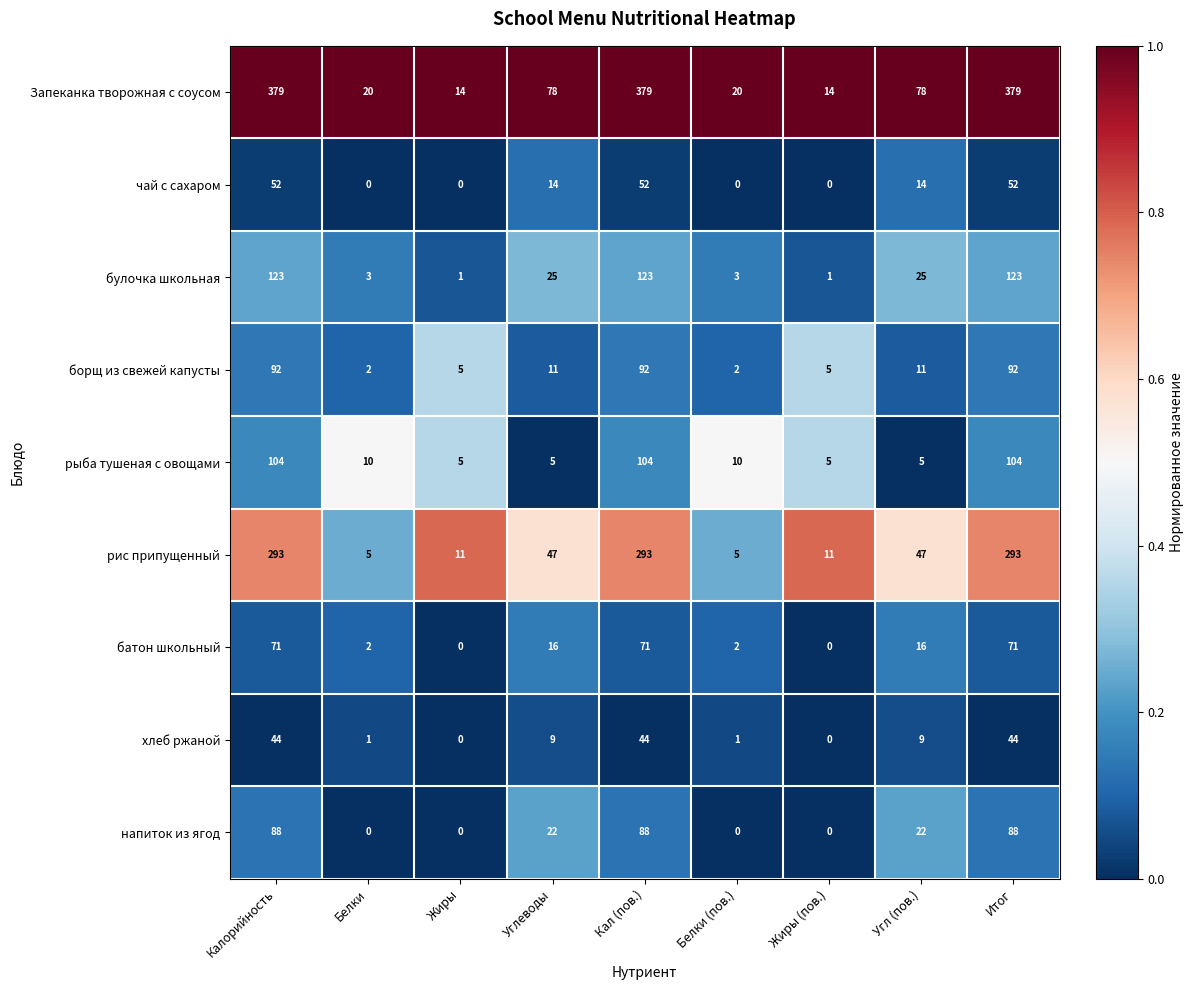

What is the maximum value shown in the chart?

379